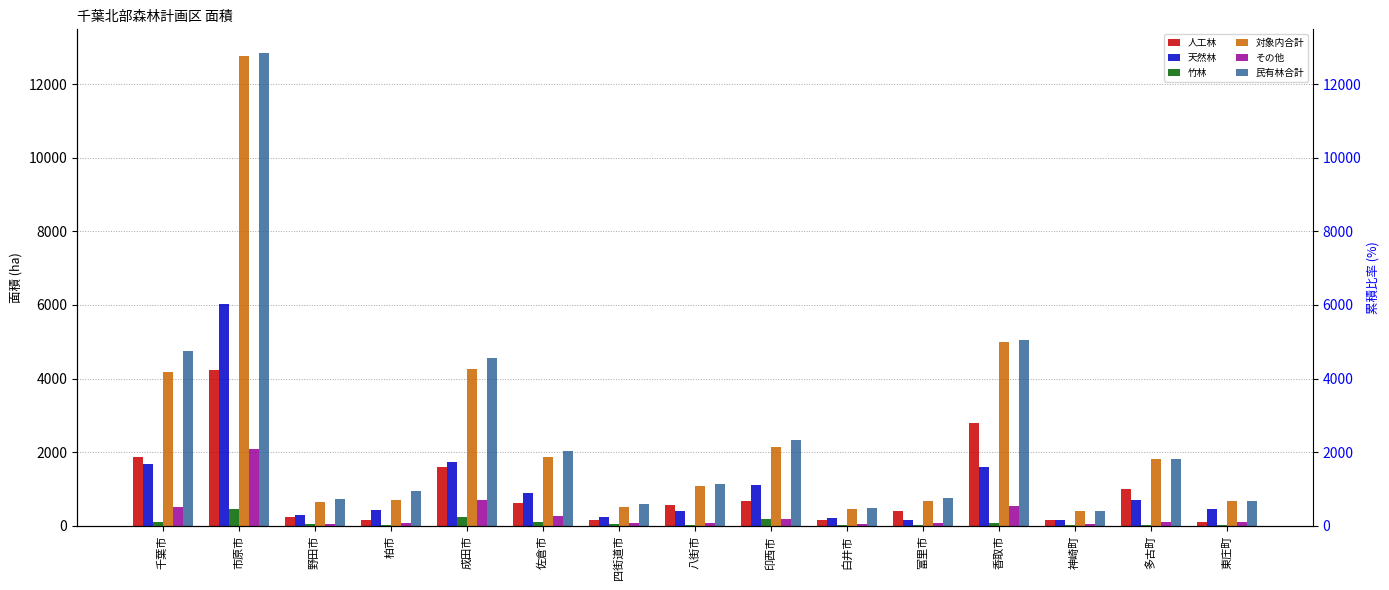

Does the chart contain any negative values?

No